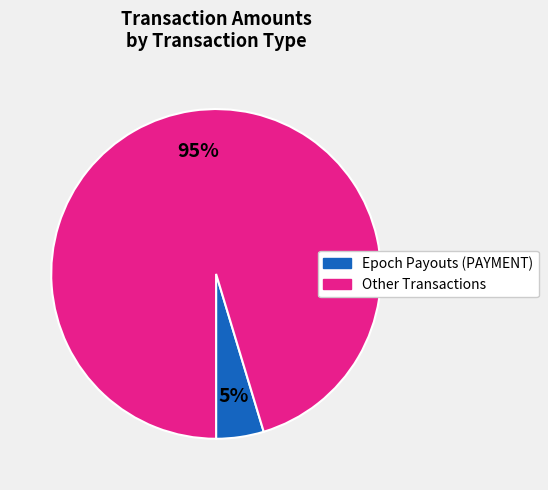

To the nearest percent, what is the average slice percentage?

50%